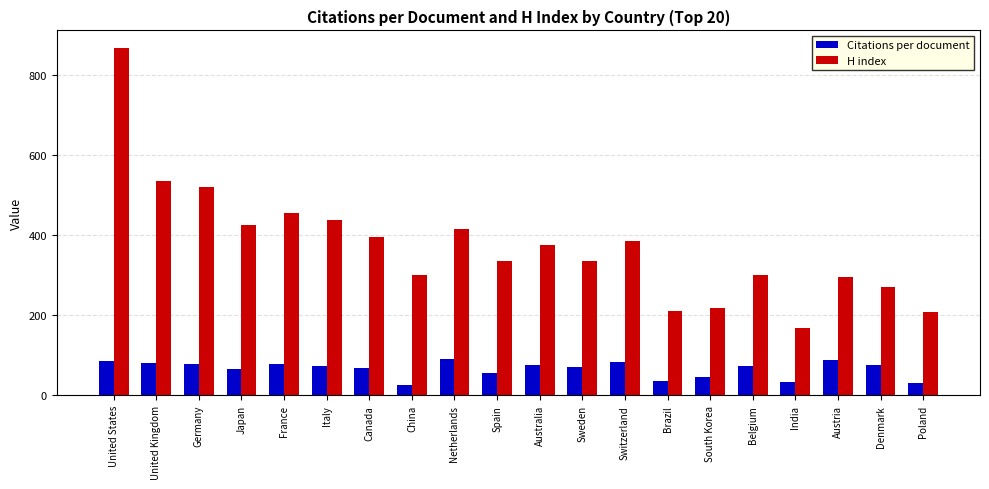

At India, list the series in order from smallest to largest.

Citations per document, H index